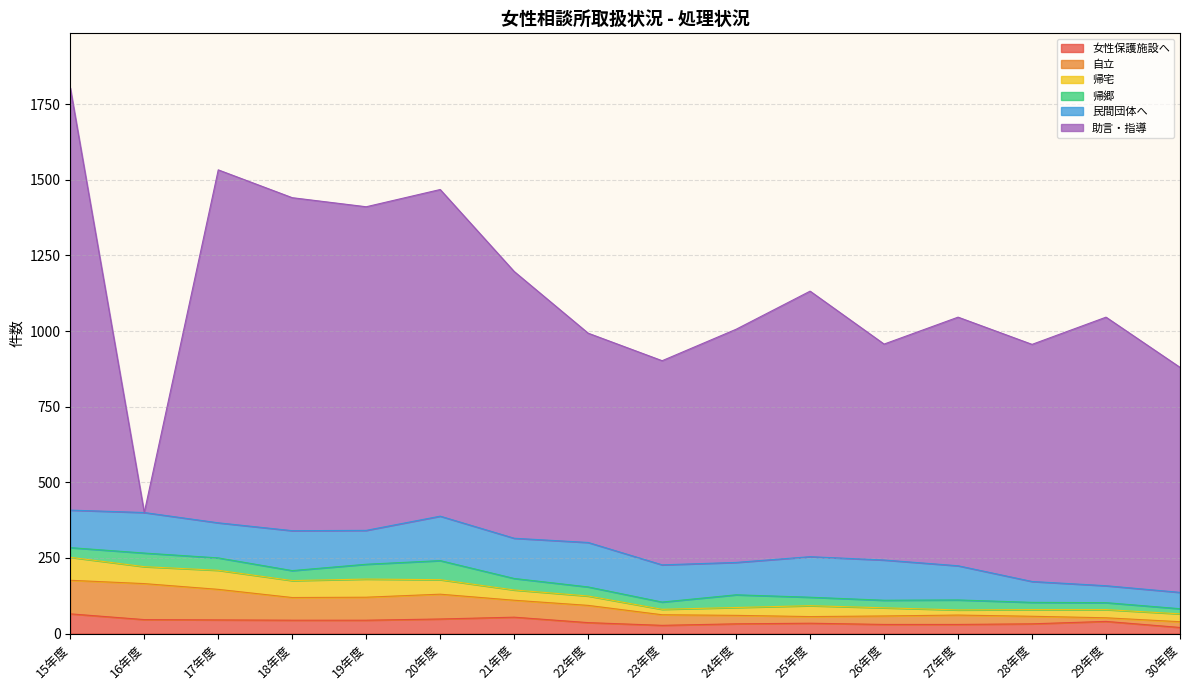

True or false: 女性保護施設へ and 民間団体へ intersect in this chart.

False